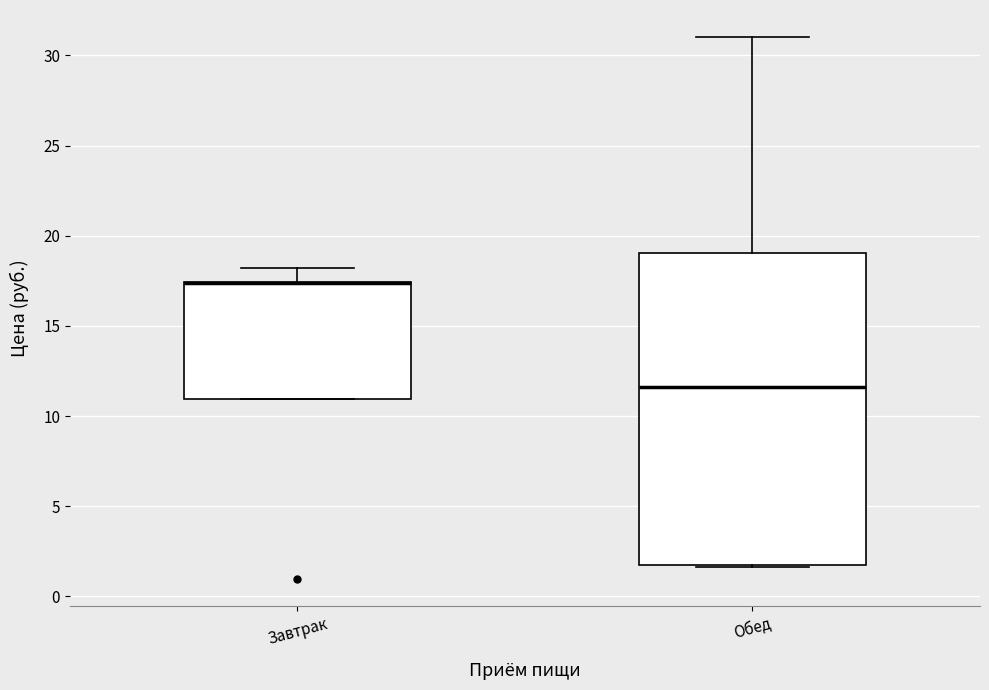

Reading left to right, read every box against the y-axis: the position of its median line, the range the box covers, and the ends of its whiskers. The values are not printed on the chart, so give them approximately, as read against the axis.

Завтрак: median 17.5 (drawn on the box's upper edge), box 11.0 to 17.5, whiskers 11.0 to 18.0
Обед: median 11.5, box 2.0 to 19.0, whiskers 1.5 to 31.0